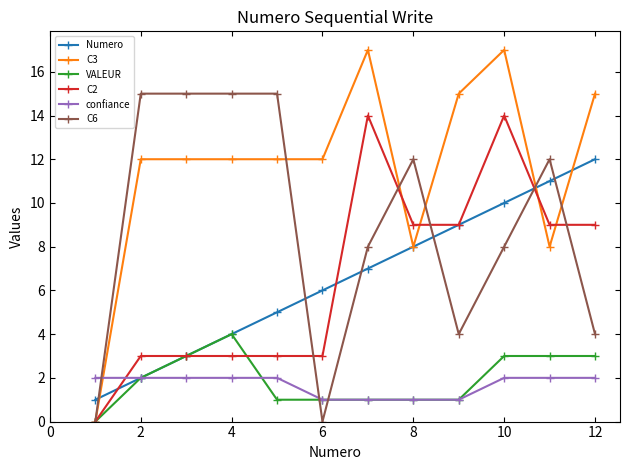

What is the maximum value shown in the chart?

17